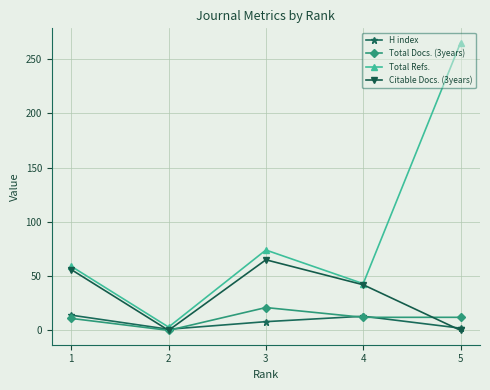

Is the value of H index at 1 greater than the value of Total Refs. at 5?

No